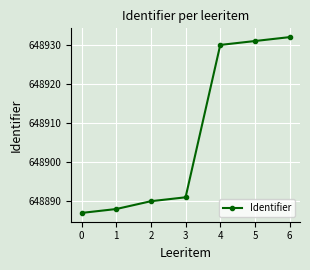

Rank the categories by value from highest to lowest.

6, 5, 4, 3, 2, 1, 0